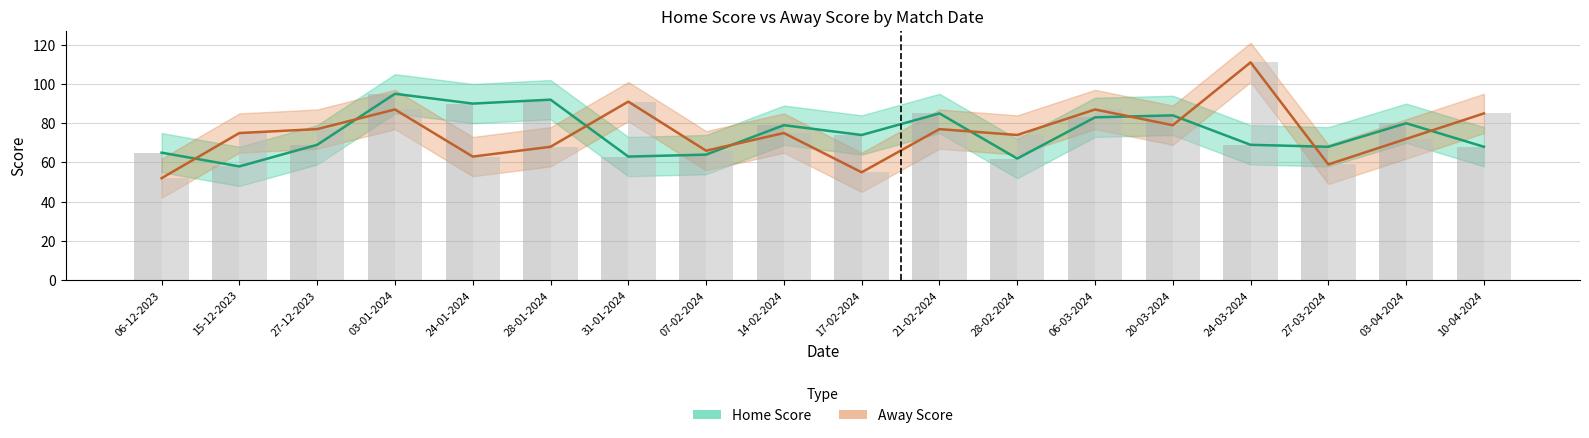

Between 07-02-2024 and 15-12-2023, which is larger?

07-02-2024